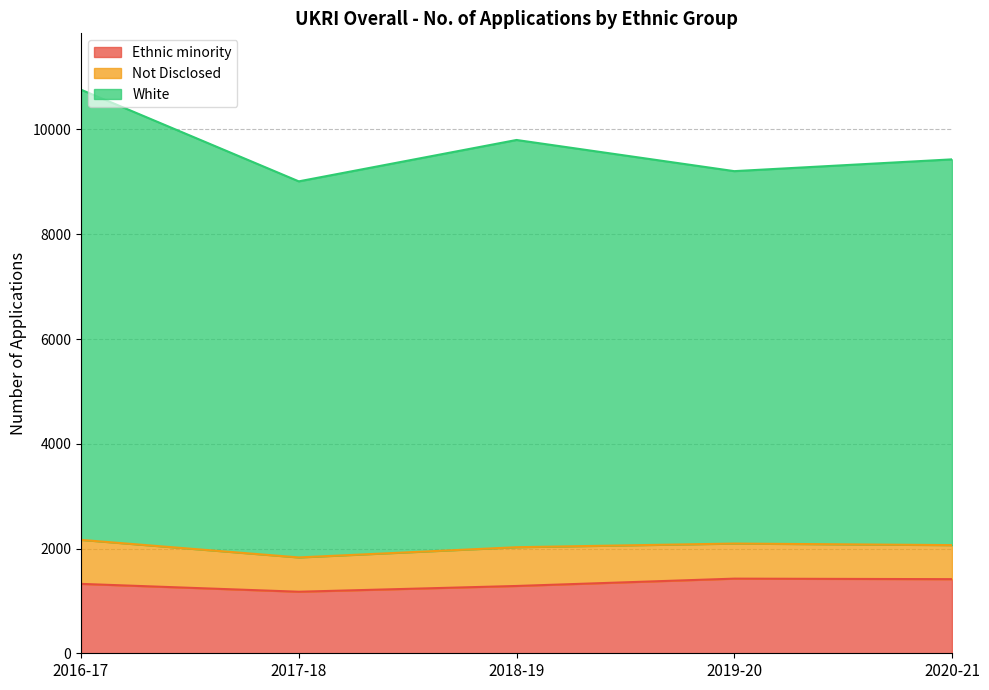

At which category is the sum across all series the highest?

2016-17